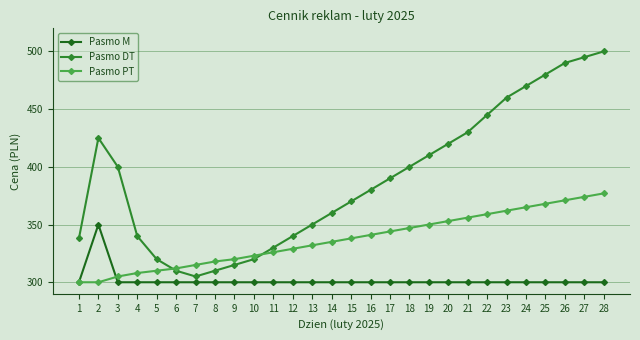

What is the sum of the Pasmo M values at 5 and 27?

600